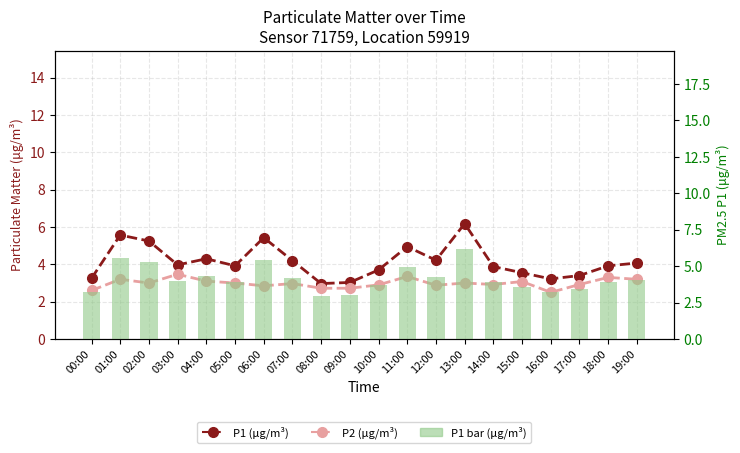

Reading left to right, extract all data points from this chart.

P1 (μg/m³): 3.2	5.6	5.2	4.0	4.3	3.9	5.4	4.2	3.0	3.0	3.7	5.0	4.2	6.2	3.9	3.5	3.2	3.4	3.9	4.1
P2 (μg/m³): 2.6	3.2	3.0	3.5	3.1	3.0	2.9	3.0	2.7	2.7	2.9	3.4	2.9	3.0	2.9	3.1	2.5	2.9	3.3	3.2
P1 bars: 3.2	5.6	5.2	4.0	4.3	3.9	5.4	4.2	3.0	3.0	3.7	5.0	4.2	6.2	3.9	3.5	3.2	3.4	3.9	4.1